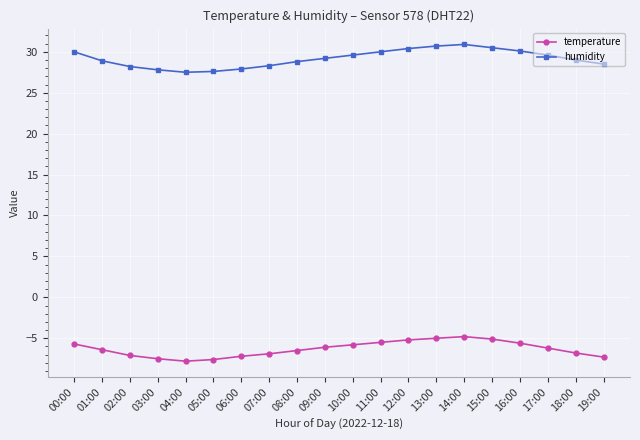

True or false: humidity has a value of 30.7 at 13:00.

True